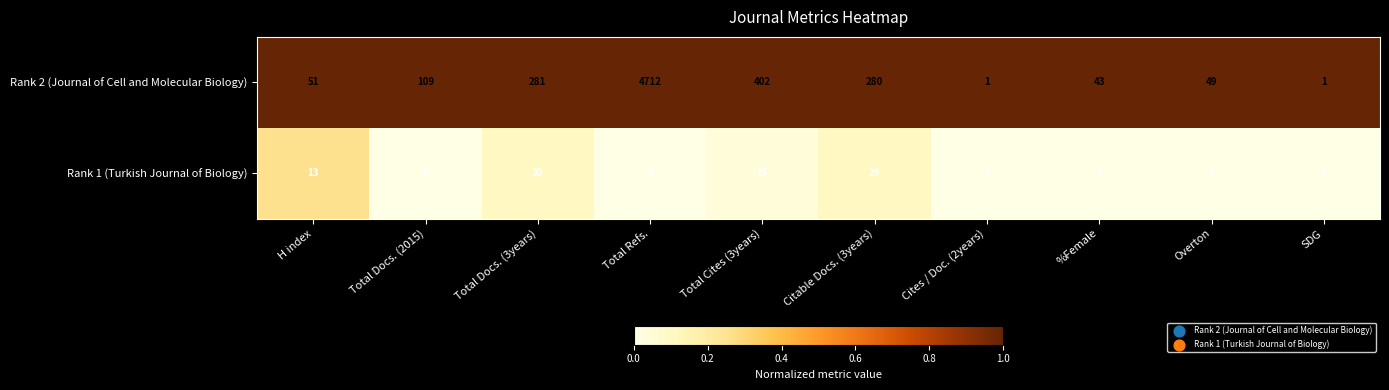

The value of Rank 1 (Turkish Journal of Biology) at %Female is -20. True or false?

False